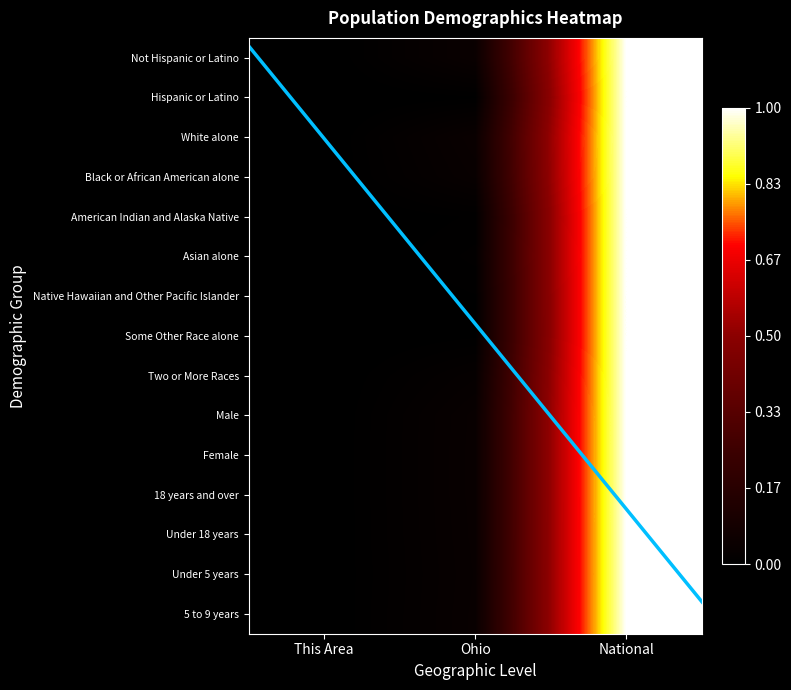

How many series are shown in this chart?

15